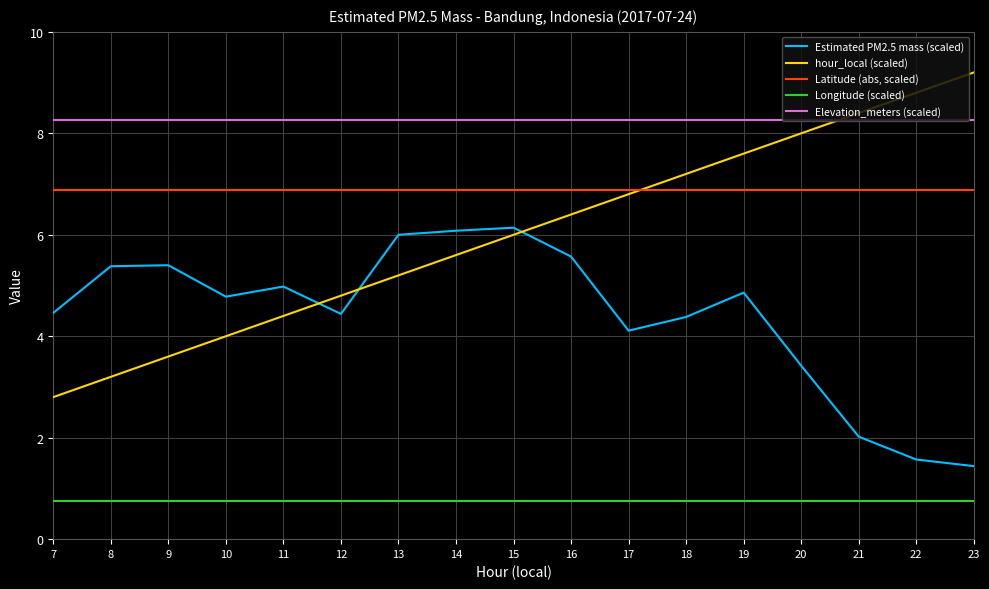

True or false: Elevation_meters (scaled) has a value of 14.6 at 17.

False